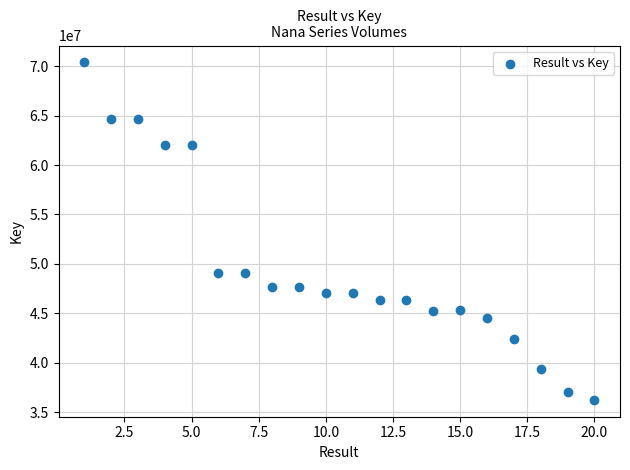

What is the range of Y values (max minus min)?

34144980